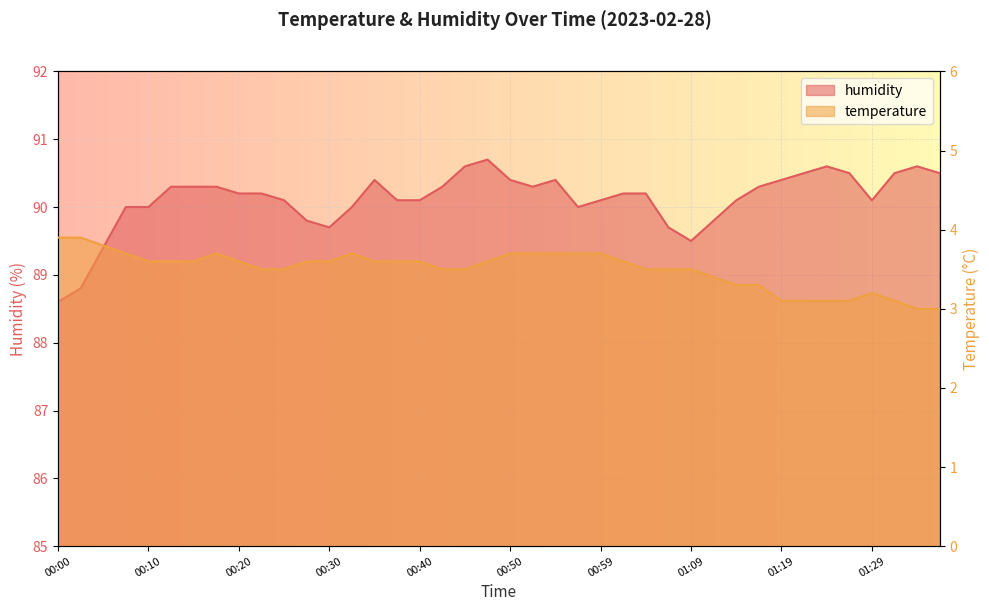

At which label does humidity reach its peak?

00:47